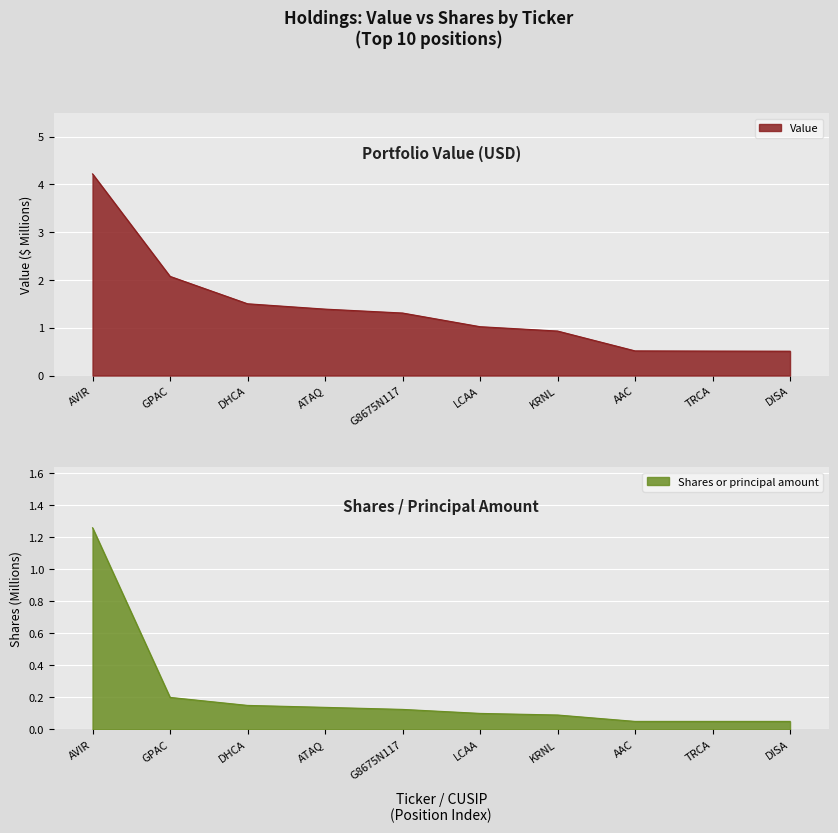

At which label does Shares or principal amount reach its peak?

AVIR